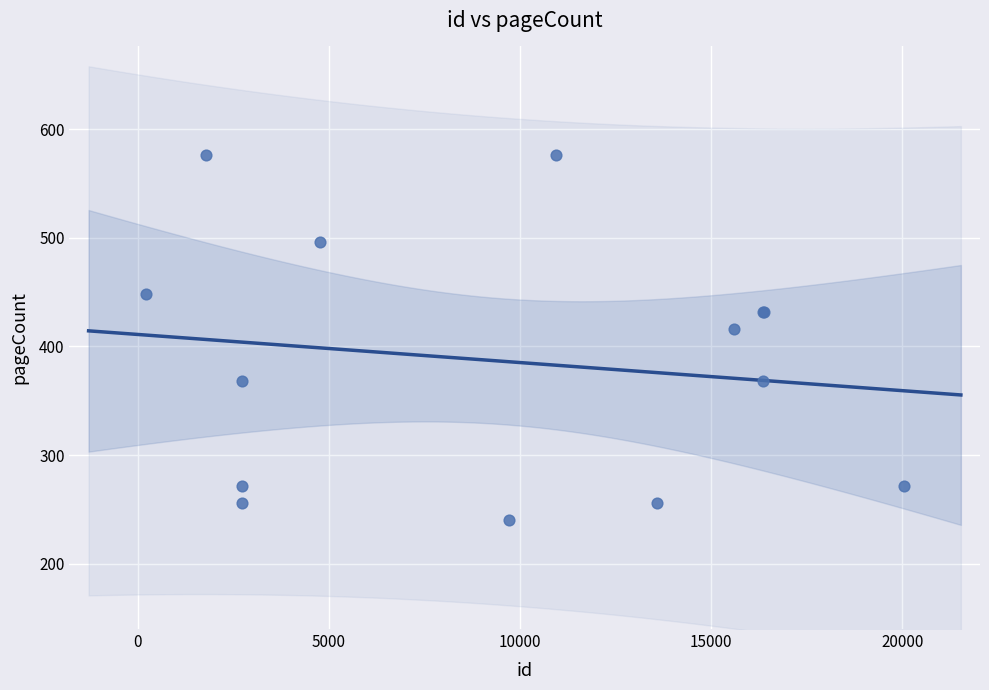

What Y value in the scatter plot is closest to 408?

416